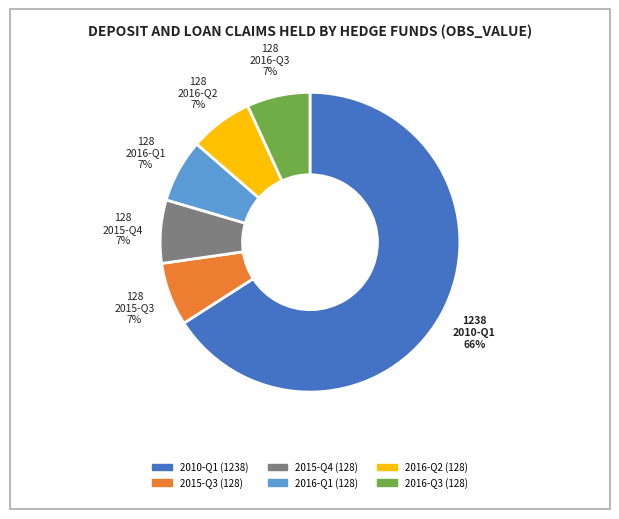

Is 2015-Q3 the majority of the pie?

No